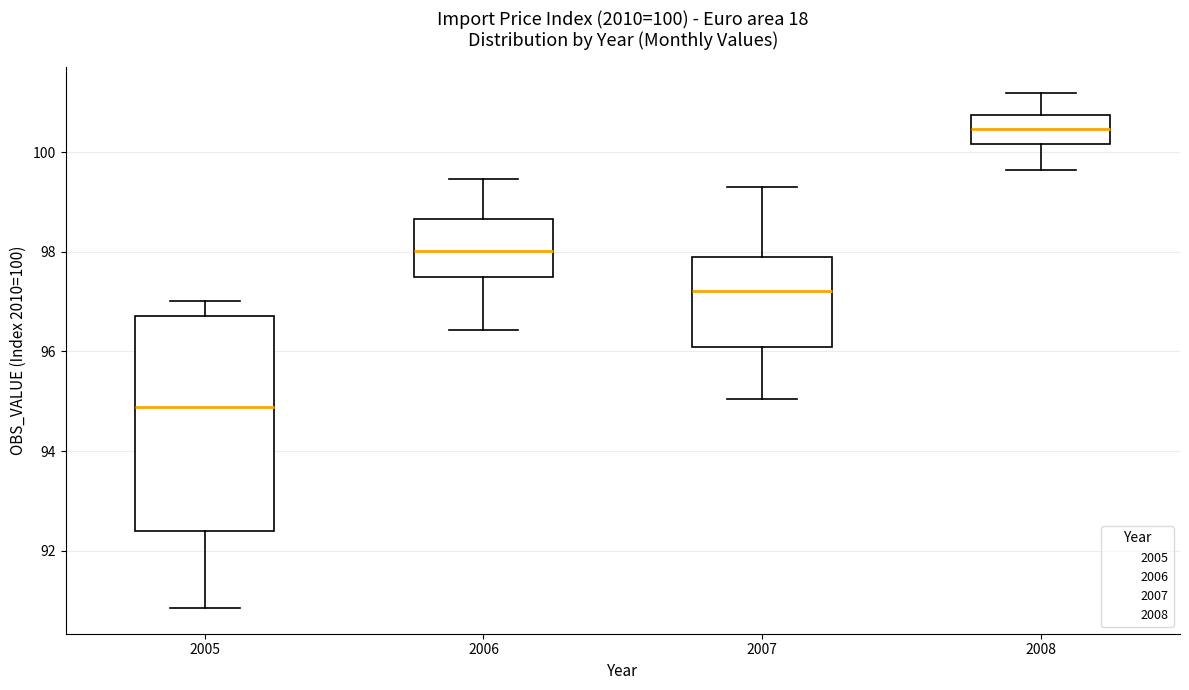

Which box has the highest median line?

2008